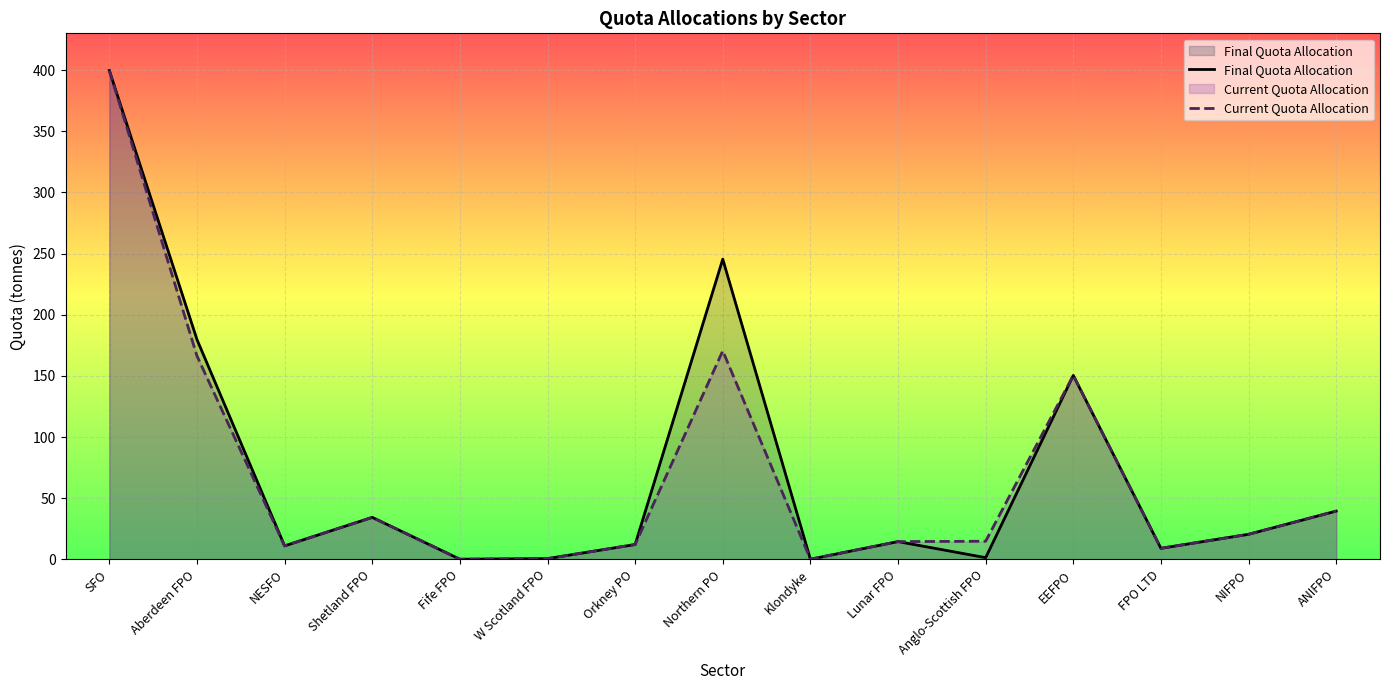

At which category does the chart reach its minimum across all series?

Fife FPO